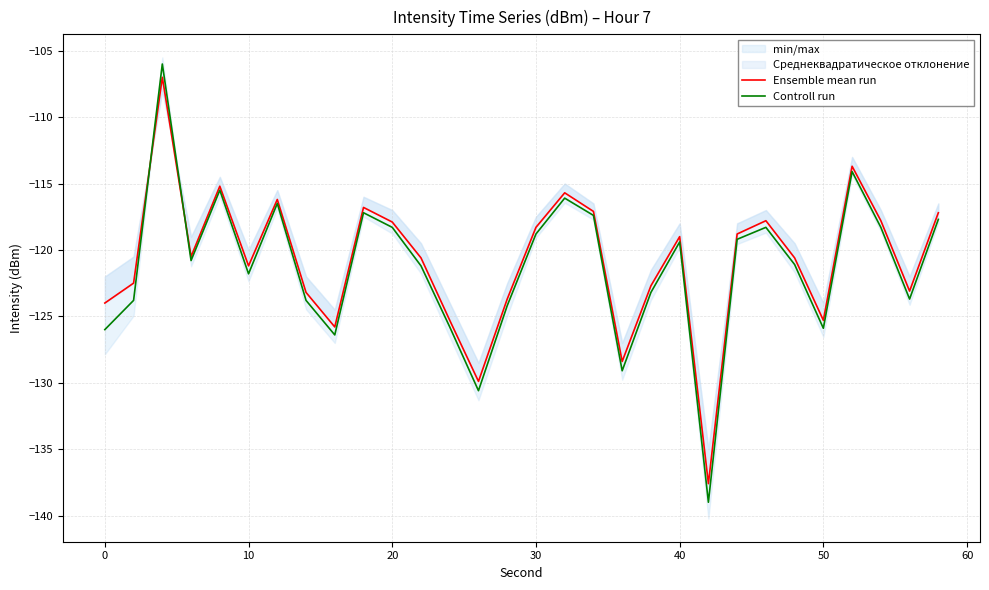

What is the difference between the maximum and minimum values in the Controll run series?

33.0